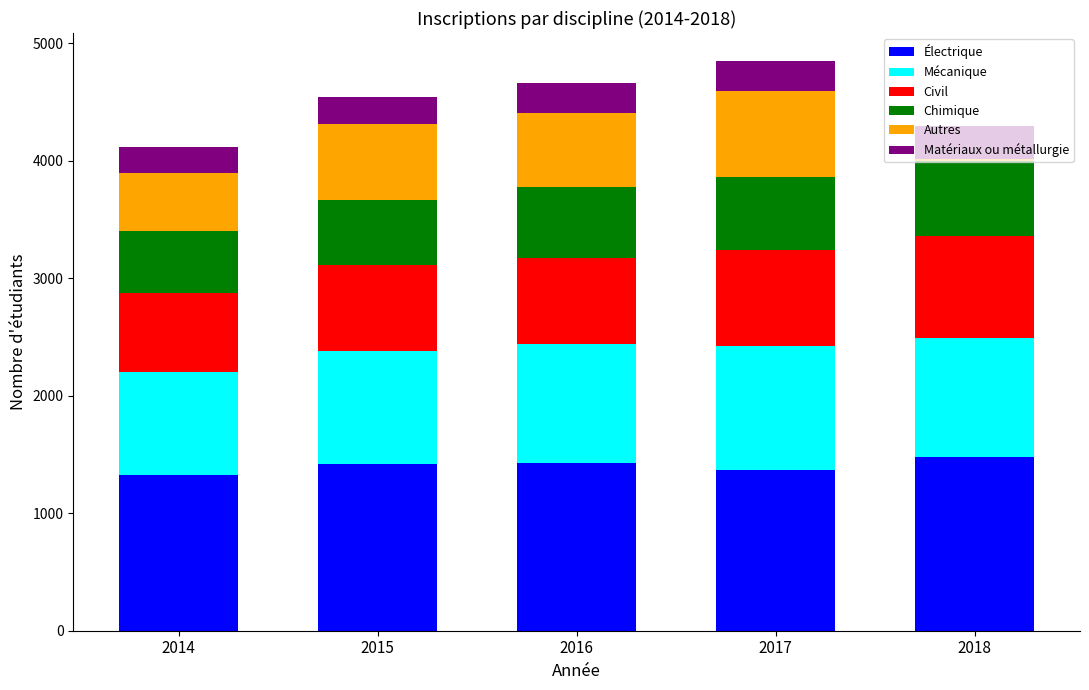

What is the value of the Électrique bar at the 1st from the left?

1328.0